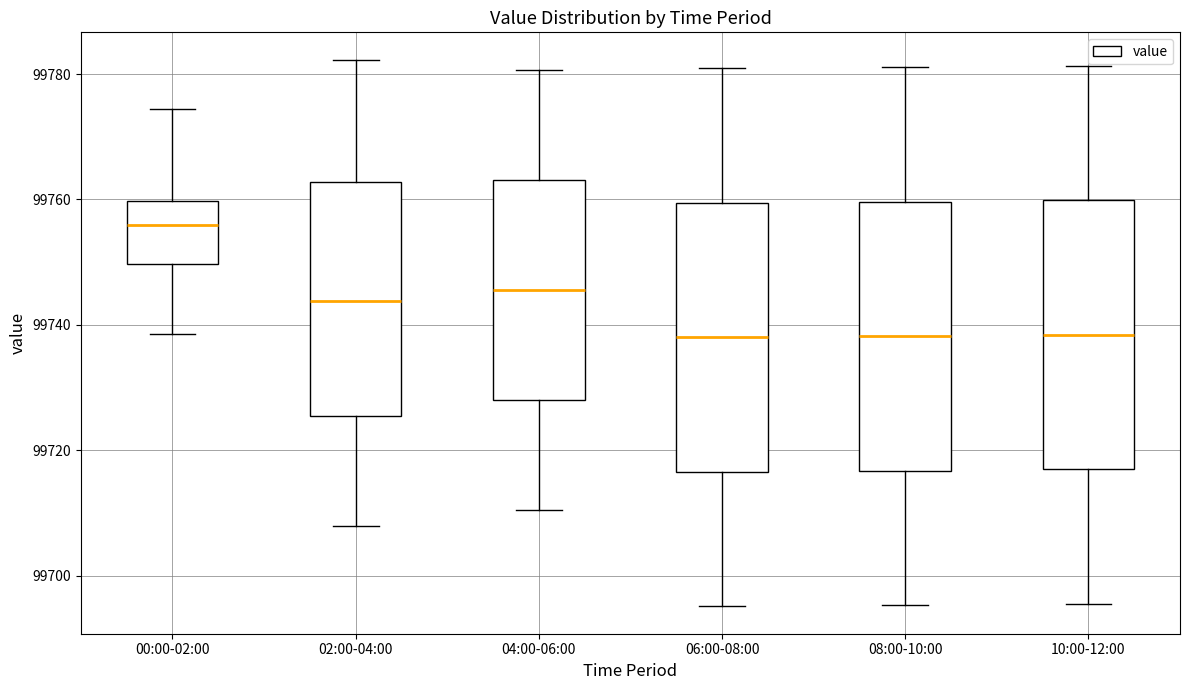

Which box's median line is the highest?

00:00-02:00